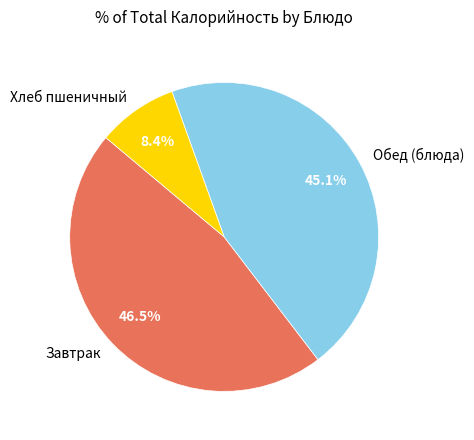

Approximately how many times larger is the value at Завтрак compared to Обед (блюда)?

1.0